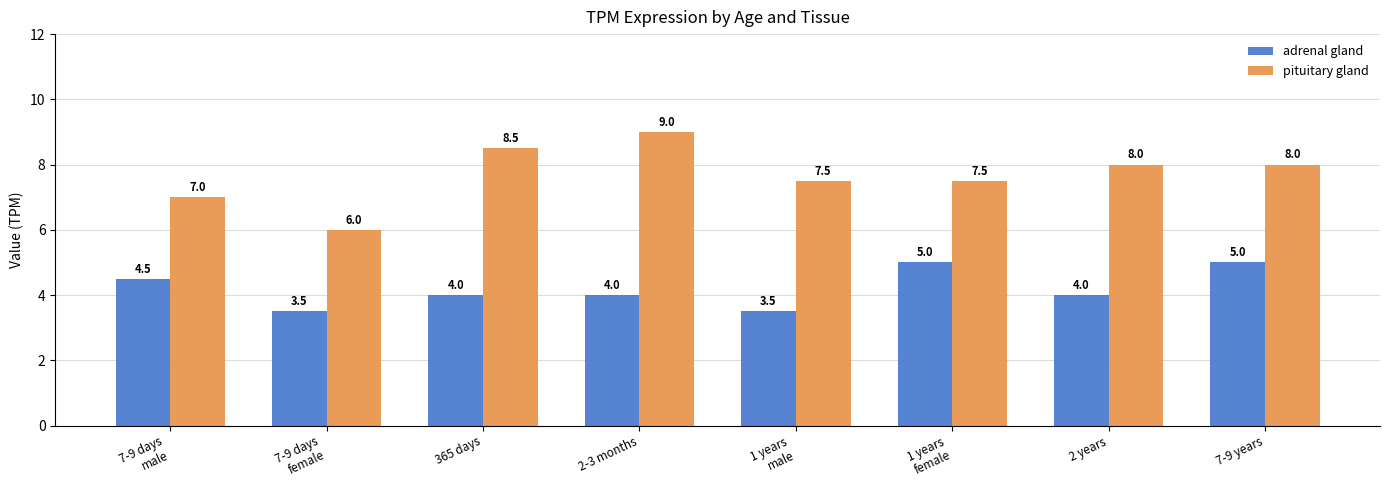

What is the total value across all series at 7-9 years?

13.0